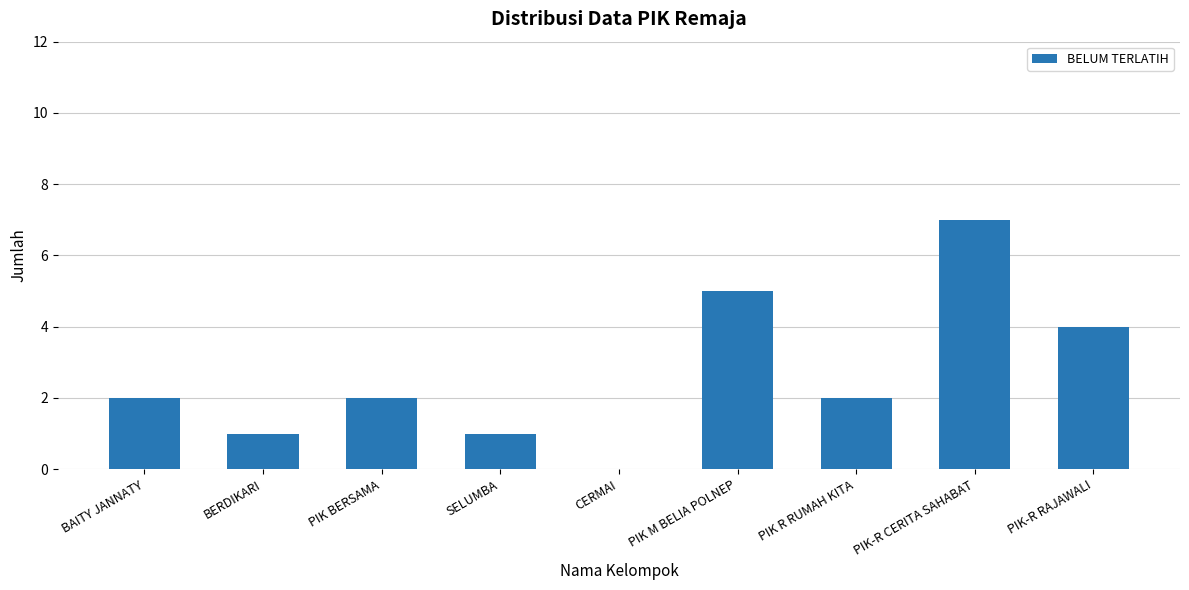

The value at BERDIKARI is 1. True or false?

True